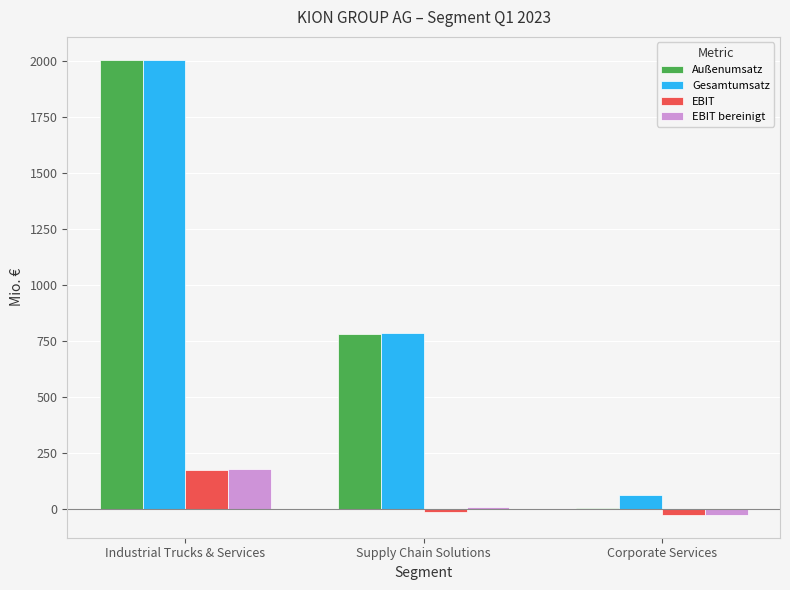

Reading right to left, list all the values displayed in this chart.

Außenumsatz: 0.4	777.8	2002.8
Gesamtumsatz: 59.7	782.5	2004.8
EBIT: -28.5	-15.9	173.6
EBIT bereinigt: -28.0	7.1	176.6